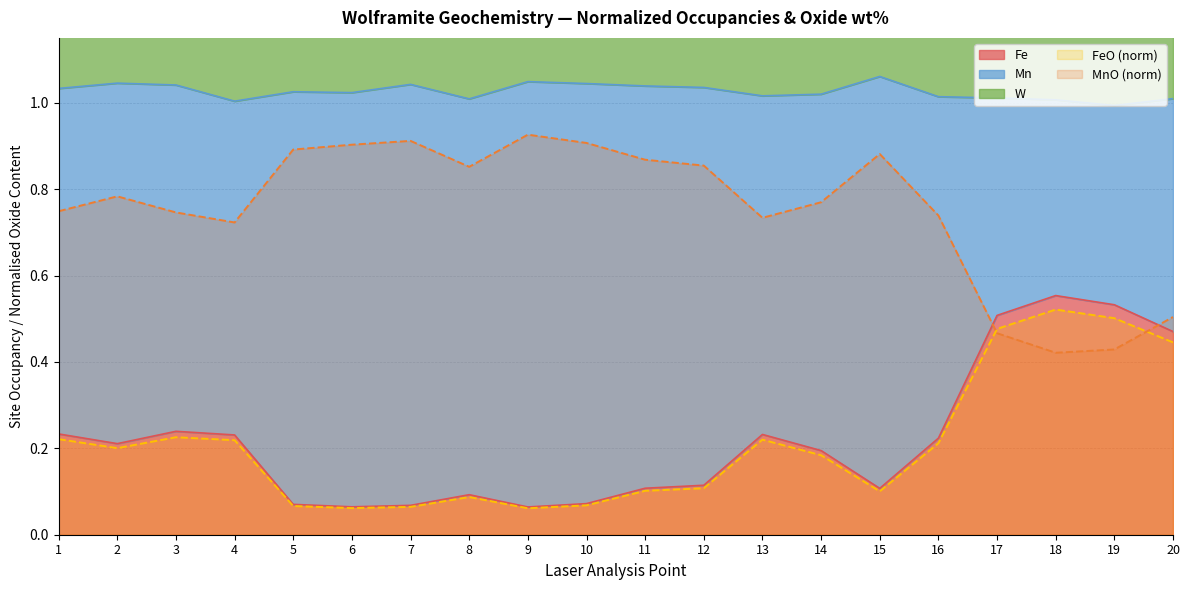

The value of MnO (norm) at 20 is 0.8. True or false?

False